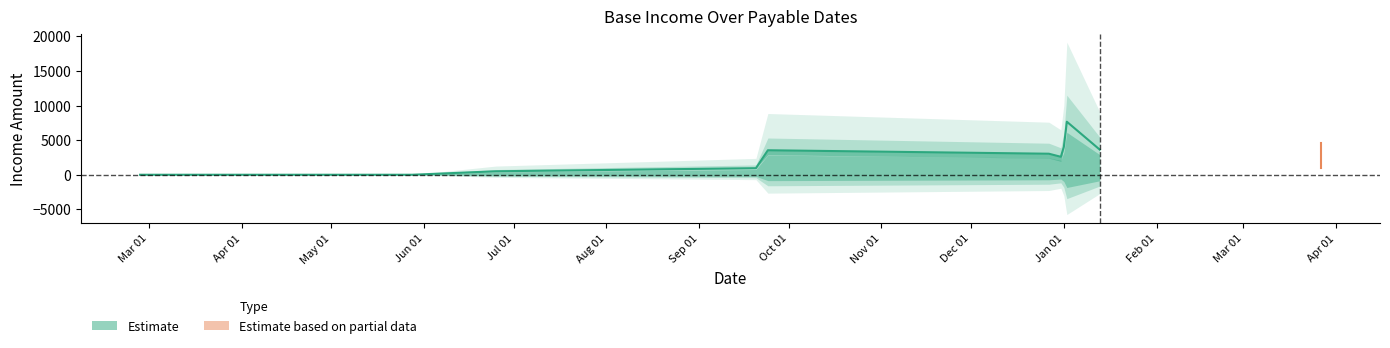

Which label corresponds to the largest value in the chart?

2020-01-01